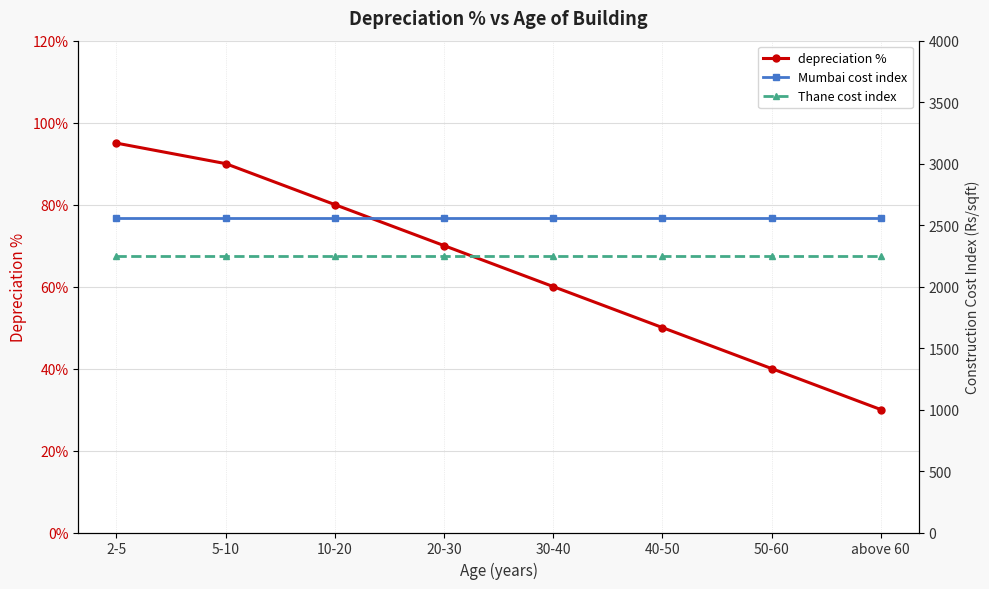

The value of depreciation % at 2-5 is 0.6. True or false?

False